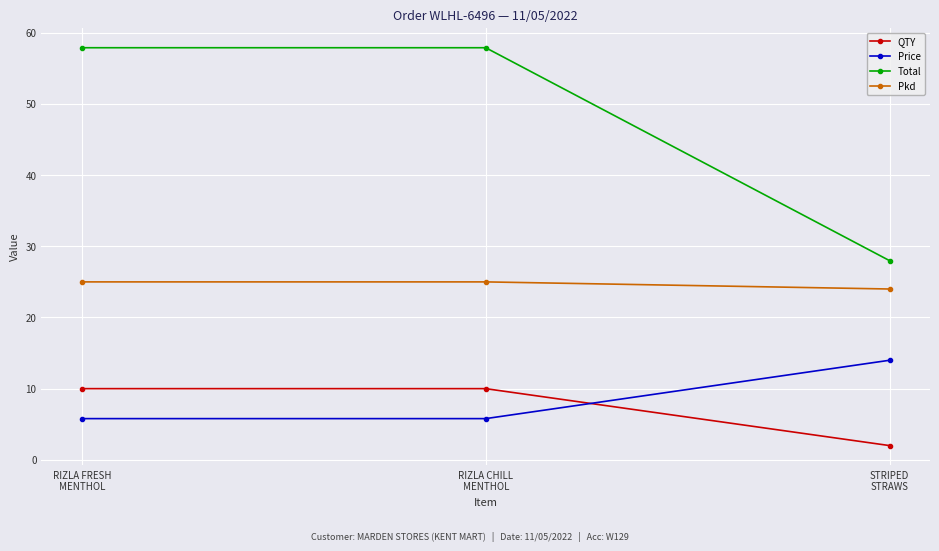

Which series has the largest total across all categories?

Total